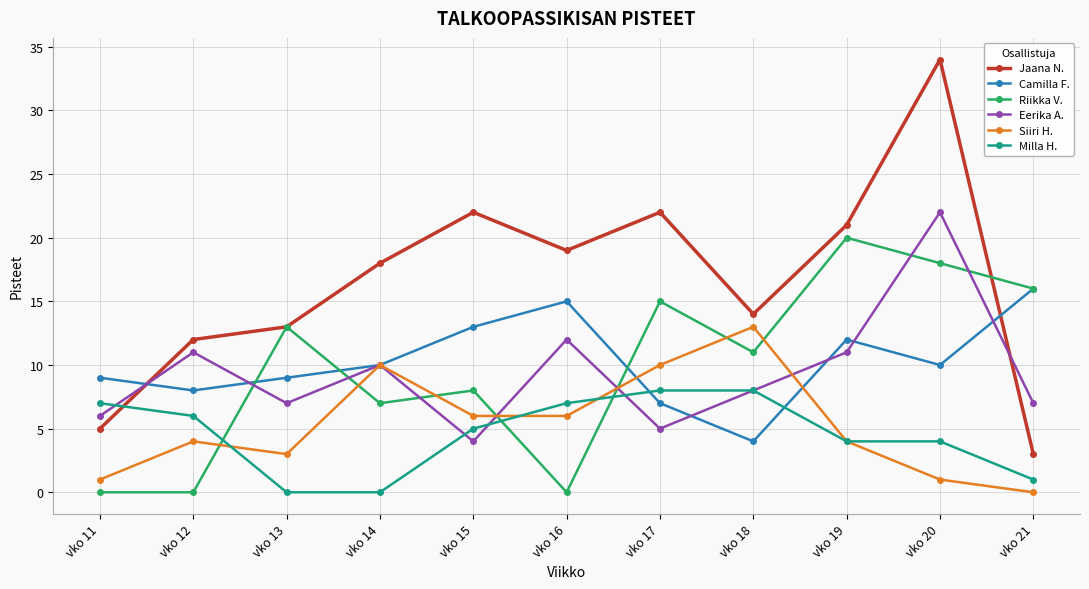

What is the difference between the maximum and minimum values in the Camilla F. series?

12